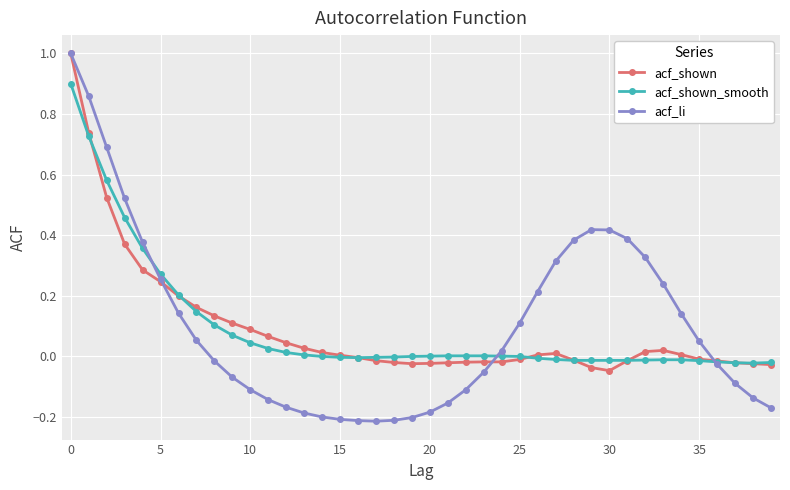

What is the greatest value displayed?

1.0